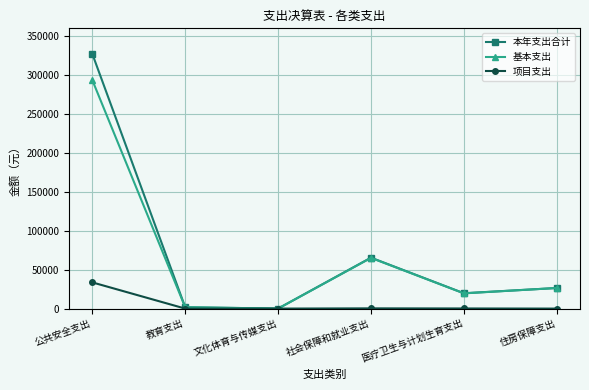

Is it true that 基本支出 equals 385301.0 at 公共安全支出?

False